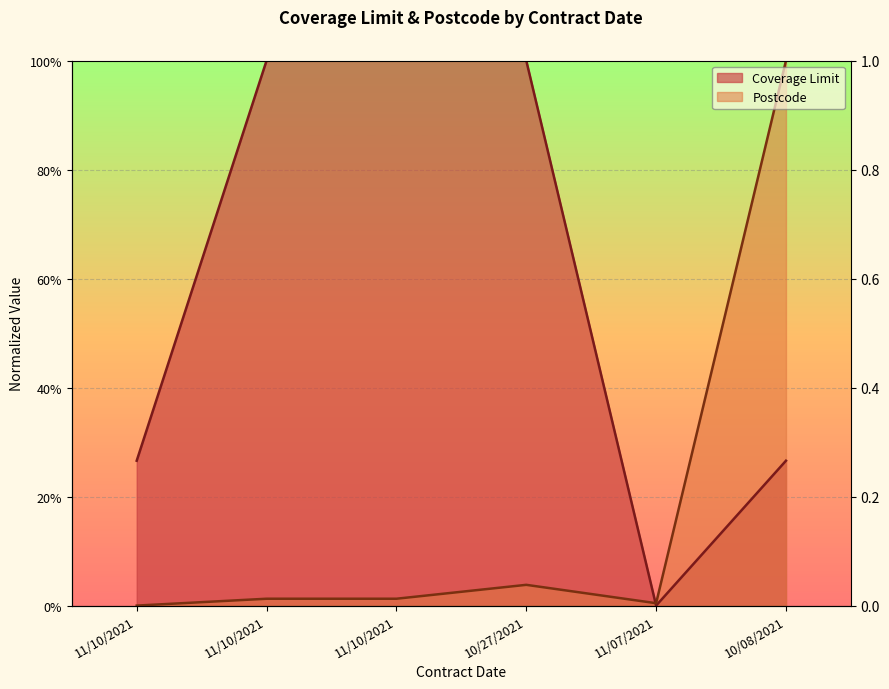

Reading left to right, extract all data points from this chart.

Coverage Limit: 0.3	1.0	1.0	1.0	0.0	0.3
Postcode: 0.0	0.0	0.0	0.0	0.0	1.0